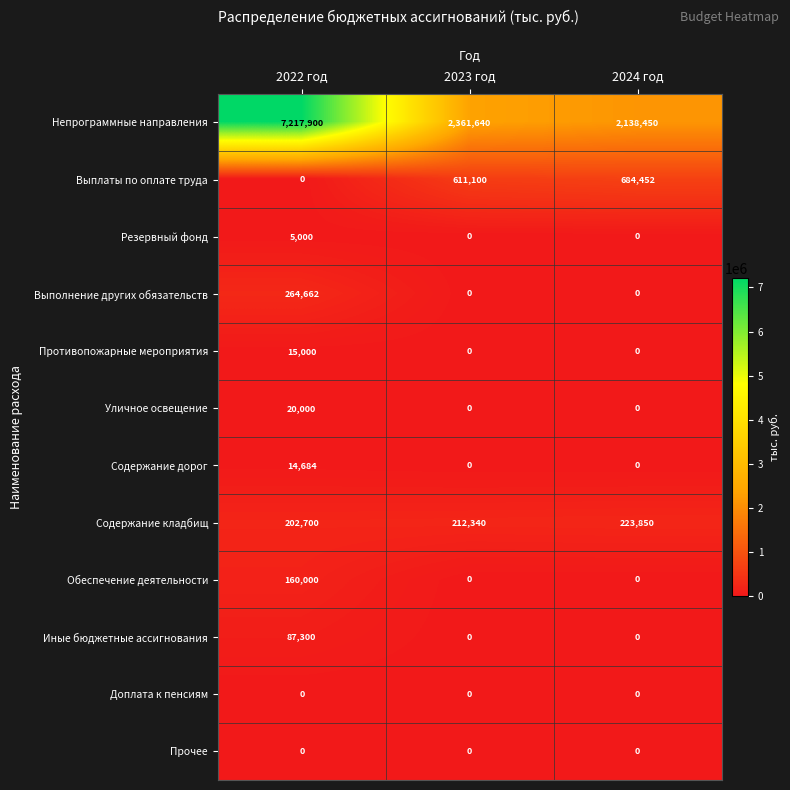

What is the maximum value for Уличное освещение?

20000